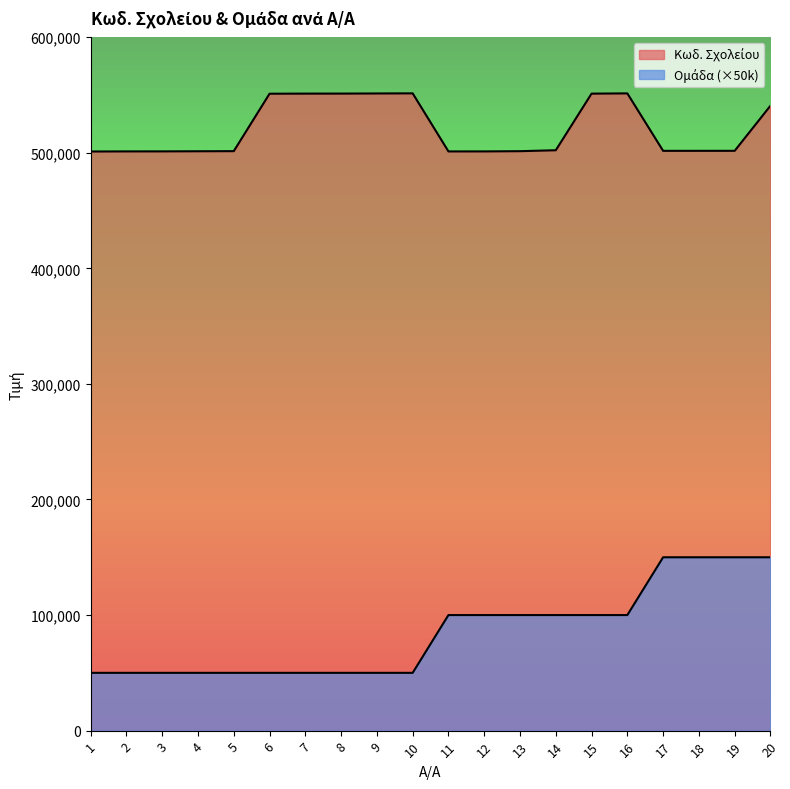

Where is the first local minimum for Κωδ. Σχολείου?

11